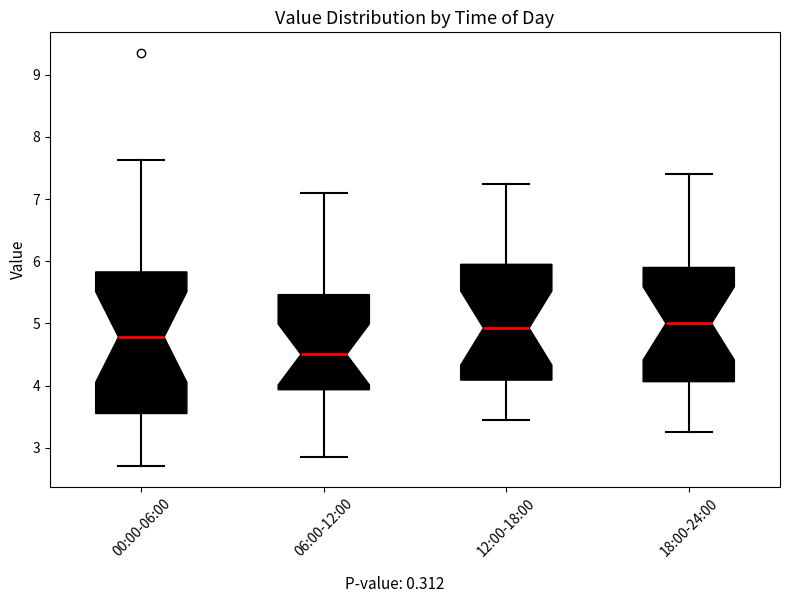

Where is the lower edge of the box for 12:00-18:00 on the y-axis? The values are not printed on the chart, so give them approximately, as read against the axis.

4.1